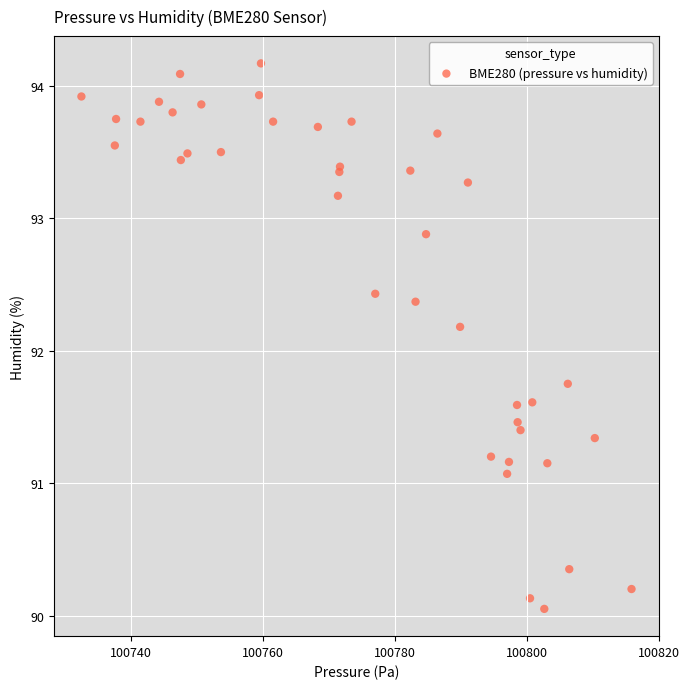

What Y value in the scatter plot is closest to 92?

92.2